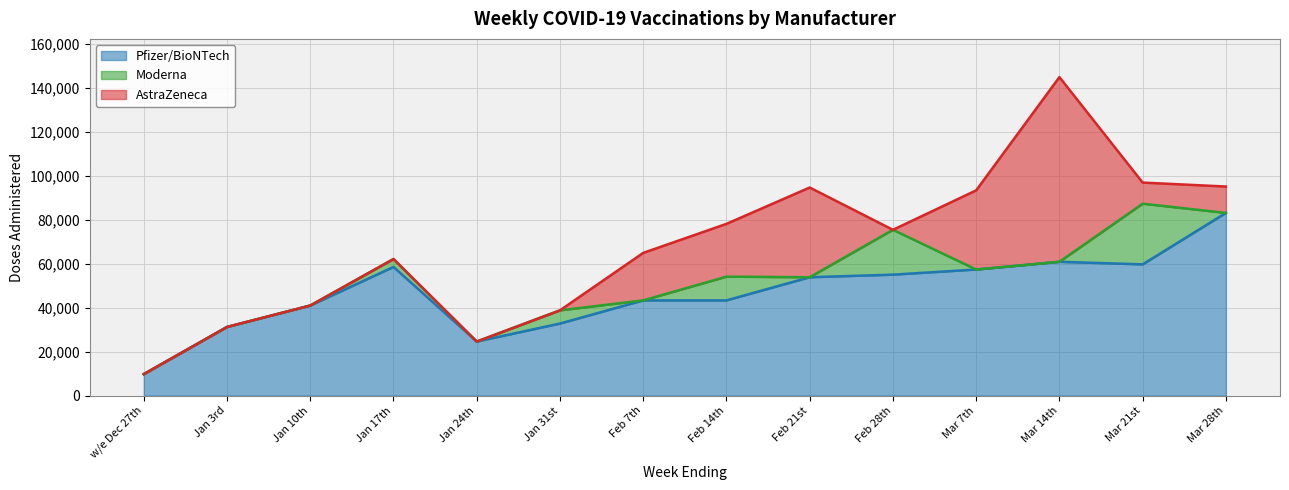

At which category does AstraZeneca reach its first local peak?

Feb 21st